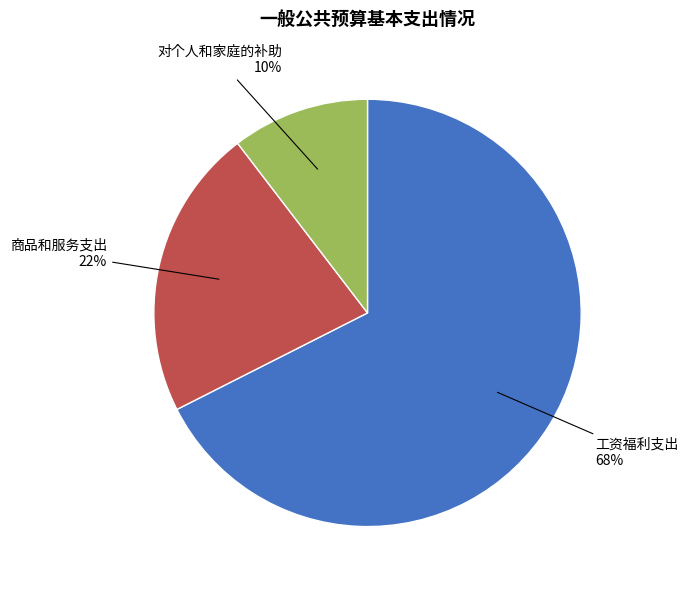

To the nearest percent, what is the difference between the 对个人和家庭的补助 and 商品和服务支出 slice percentages?

12%